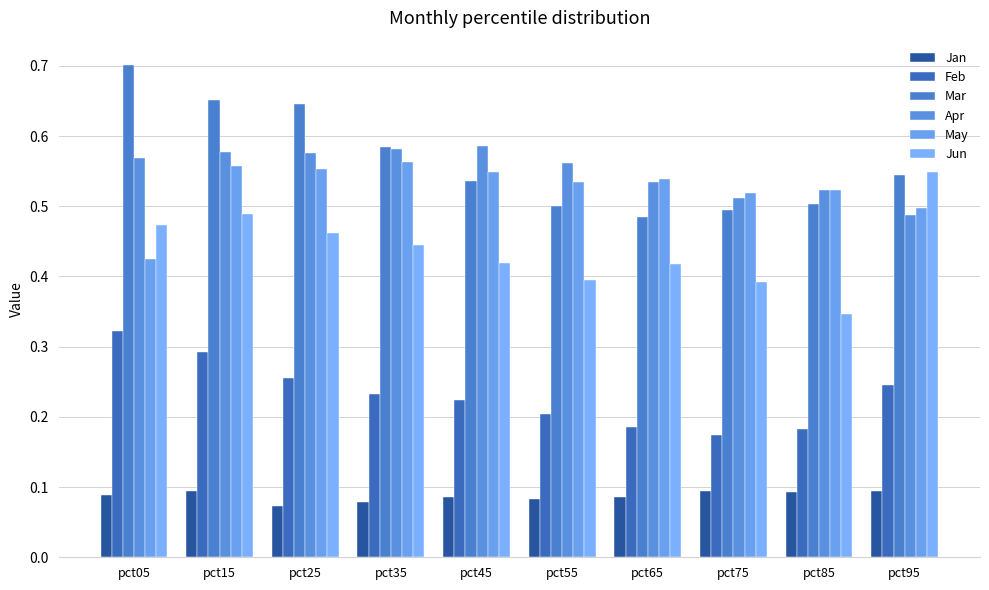

What is the value of the Mar bar at the 5th from the left?

0.5